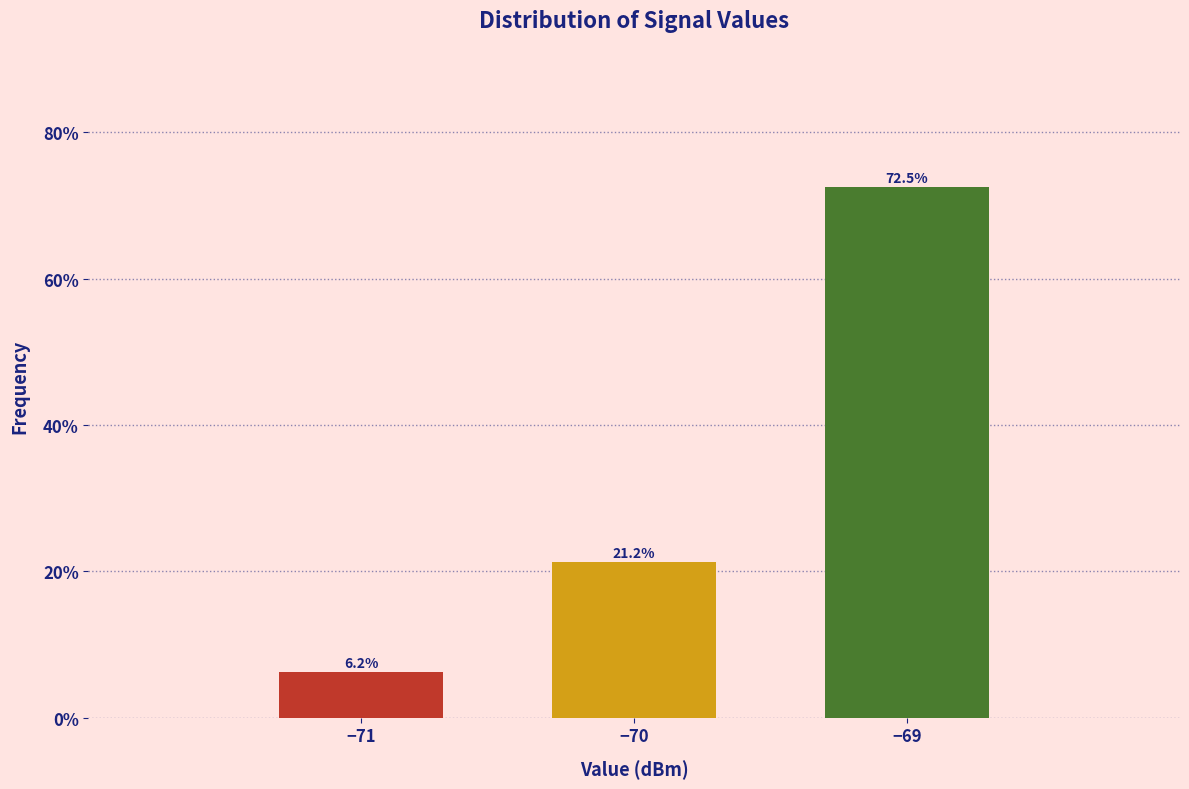

Where does the data first go above 21?

−70